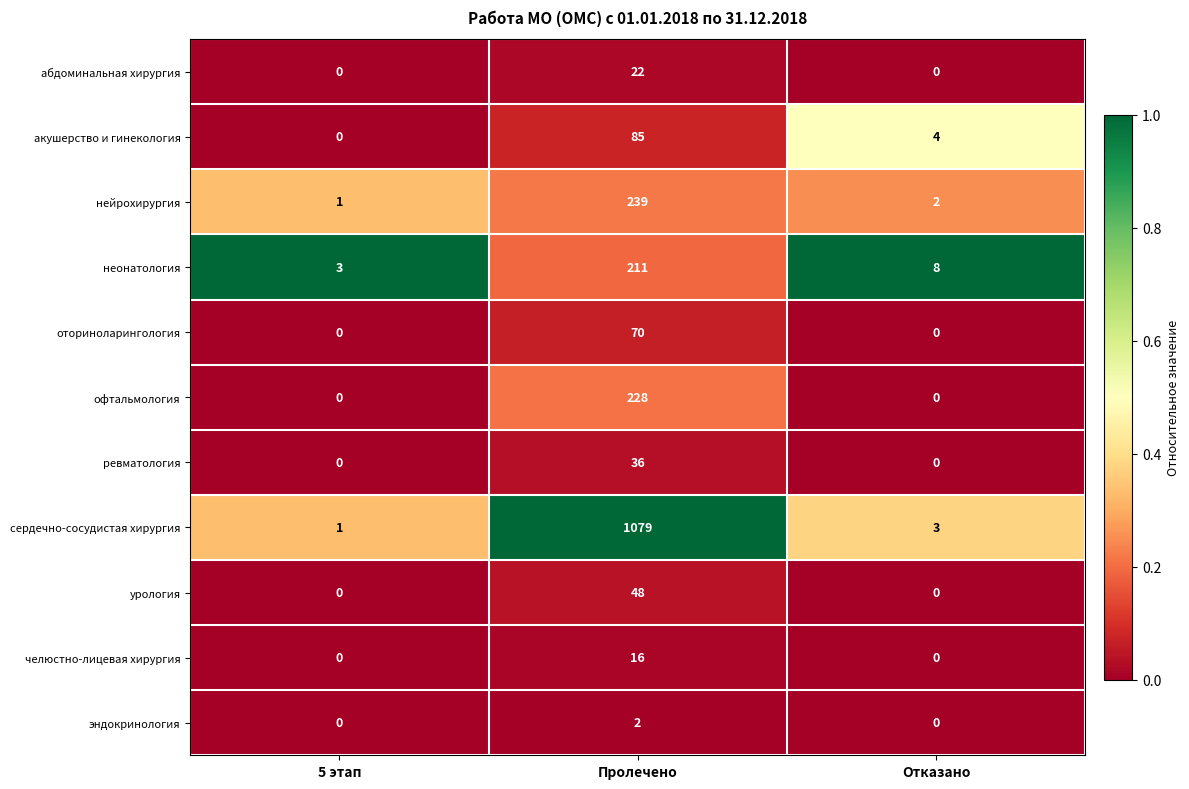

Which series has the largest range (max minus min)?

сердечно-сосудистая хирургия